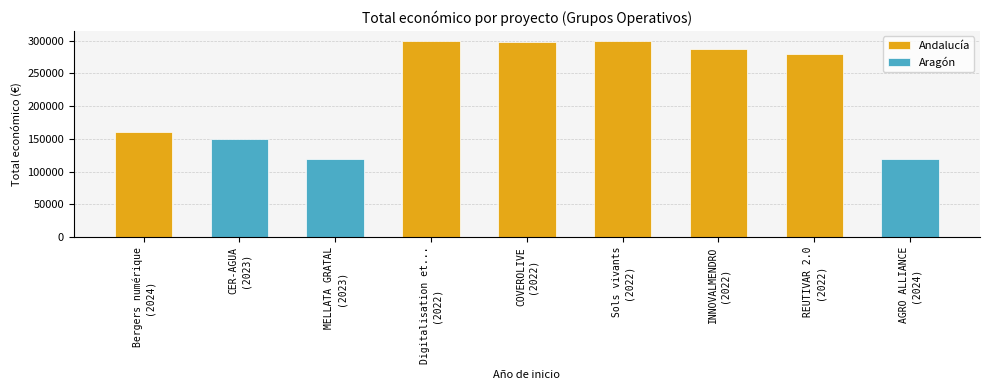

Rank the categories by value from lowest to highest.

2023, 2024, 2023, 2024, 2022, 2022, 2022, 2022, 2022